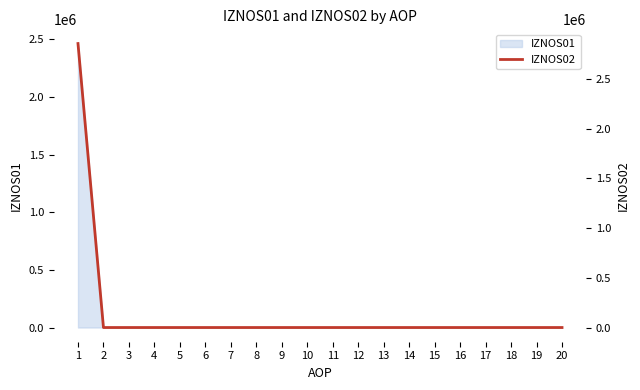

How many categories are shown in the chart?

20